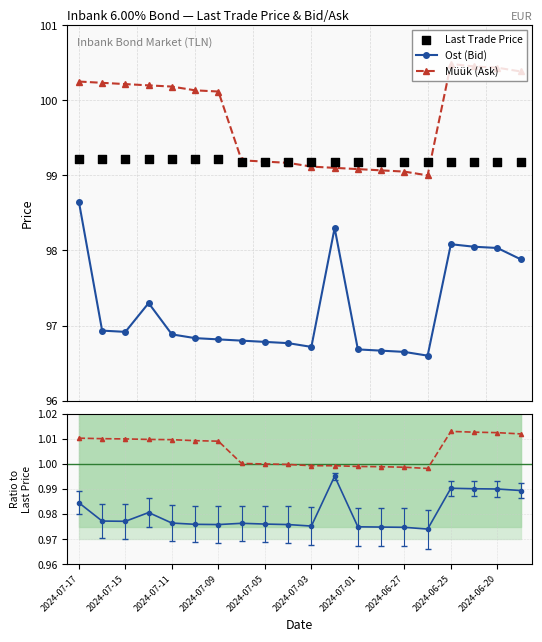

Which series reaches the minimum Y coordinate?

Ost ratio